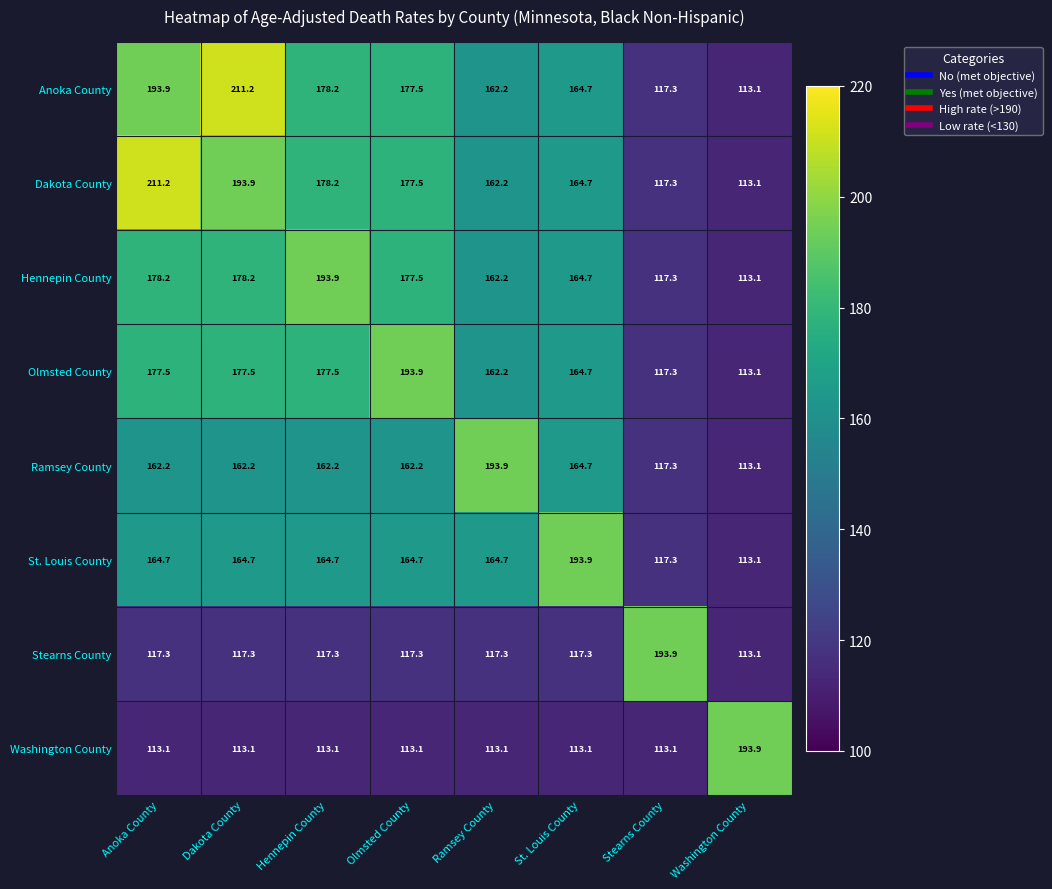

What is the difference between the maximum and minimum values in the Ramsey County series?

80.8